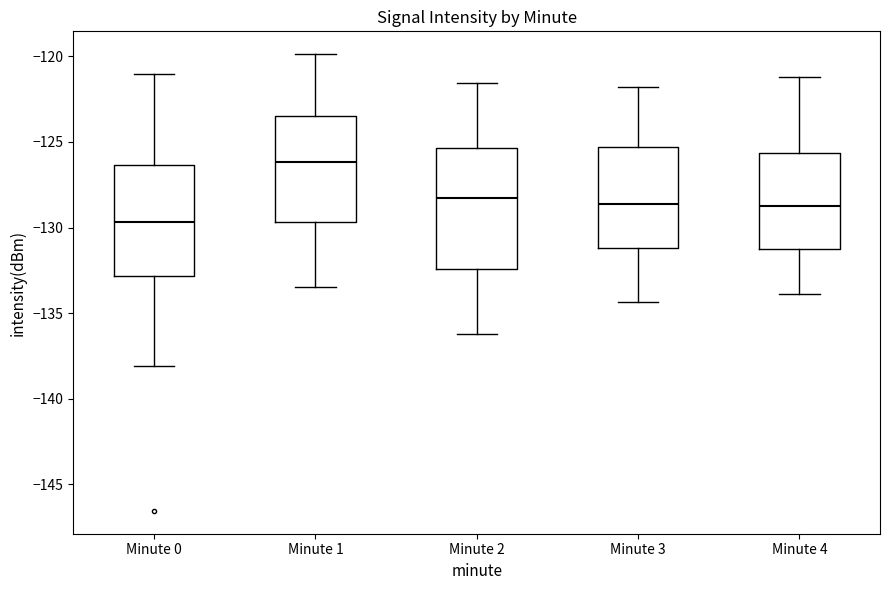

Where does the upper whisker of the box for Minute 2 end on the y-axis? The values are not printed on the chart, so give them approximately, as read against the axis.

-121.5